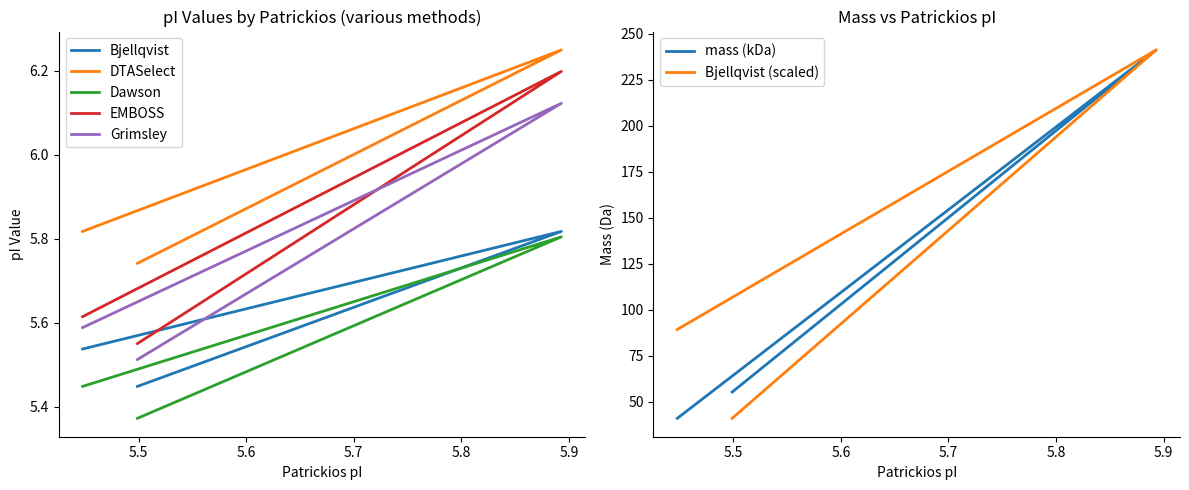

What is the spread (max minus min) of values at A0A1L3KJQ2?

0.4